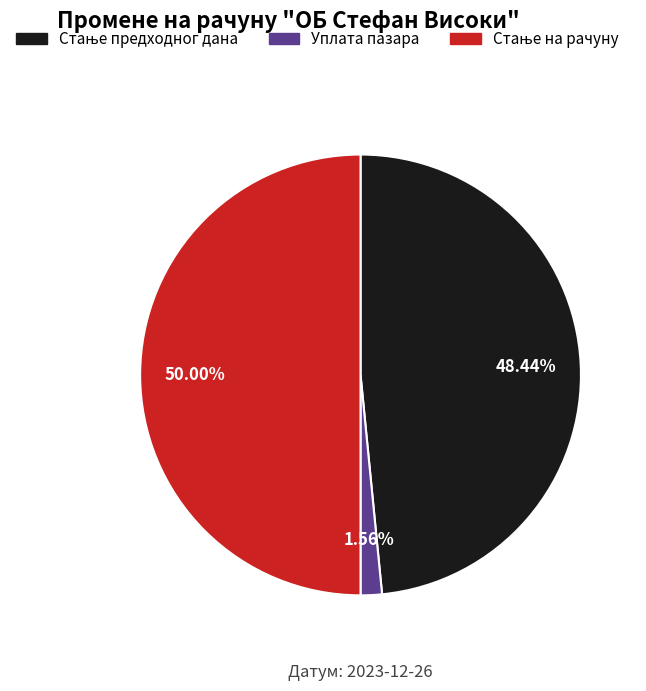

Is Уплата пазара the majority of the pie?

No